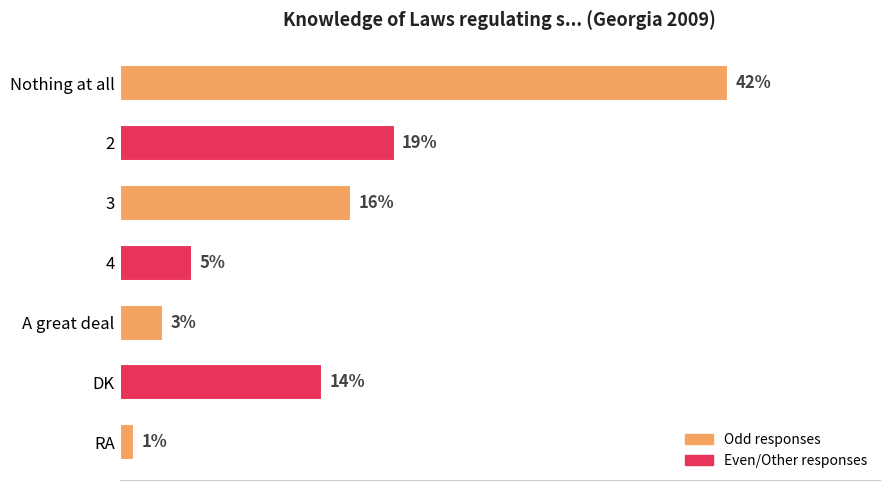

Between A great deal and Nothing at all, which is larger?

Nothing at all